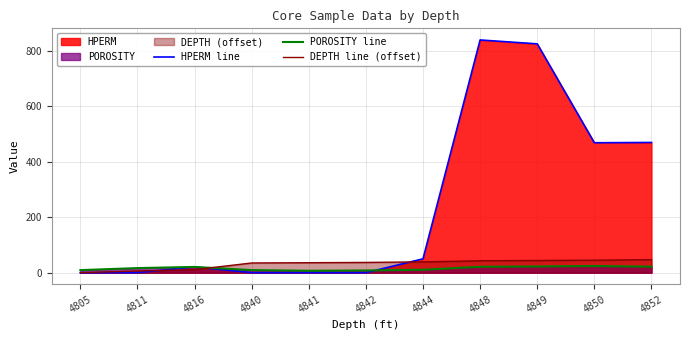

How many intersections are there between HPERM line and DEPTH line (offset)?

3